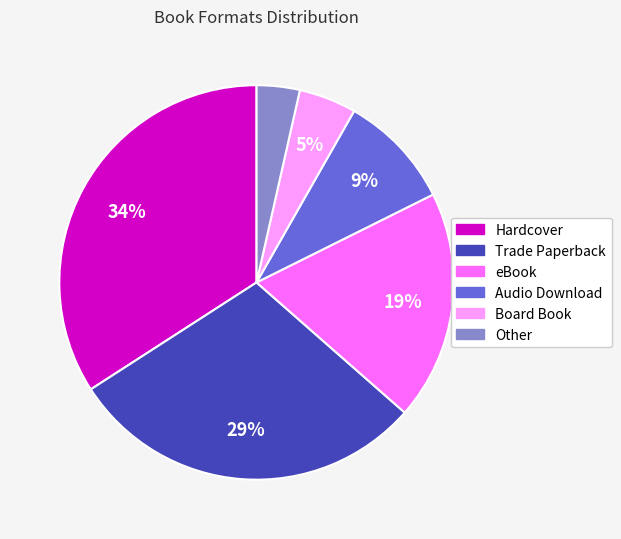

Is it true that Audio Download is 19% of the pie?

False